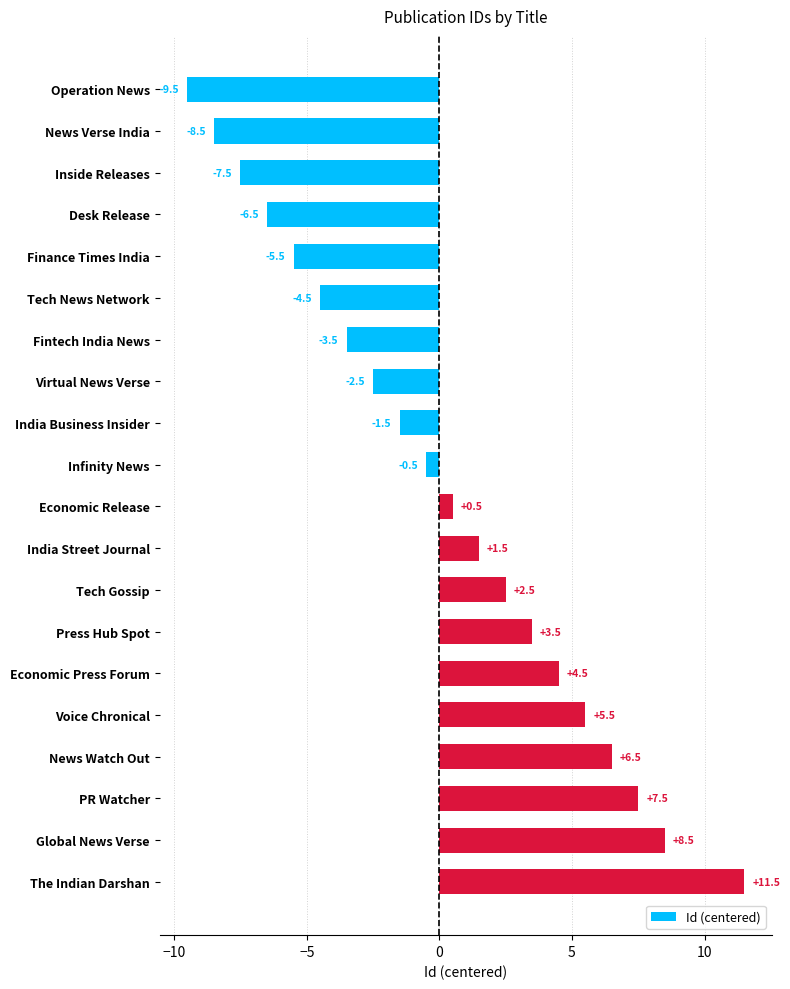

Is it true that the value at News Watch Out is 6.5?

True